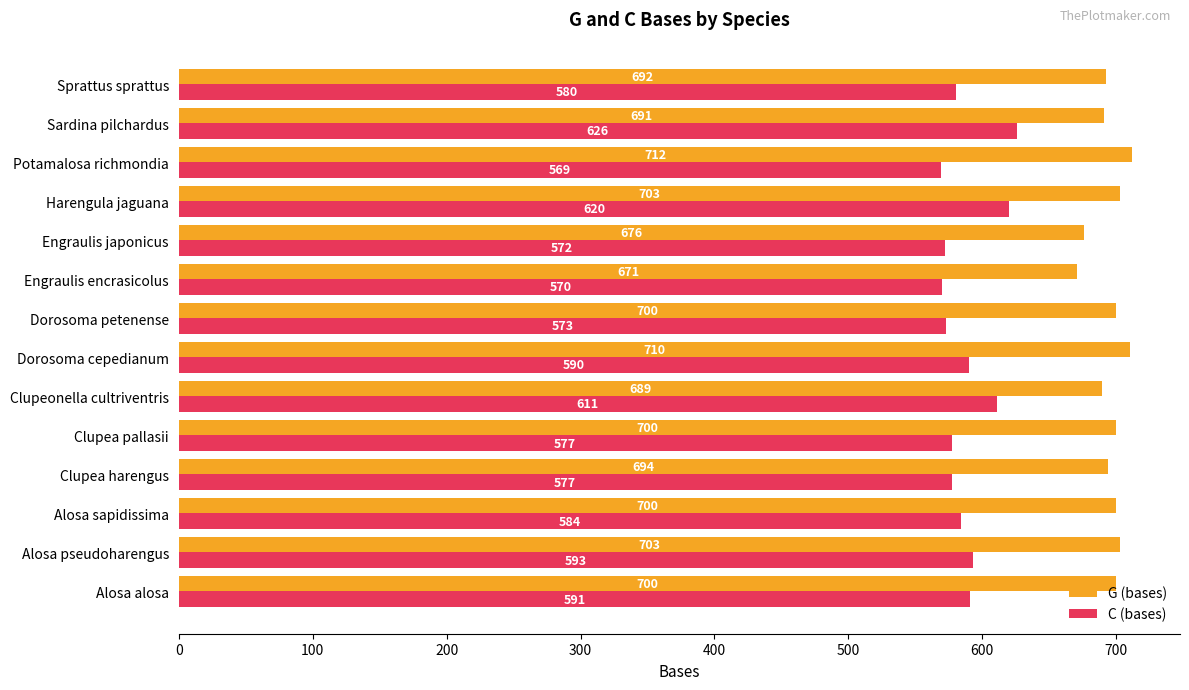

At which category is the sum across all series the highest?

Harengula jaguana